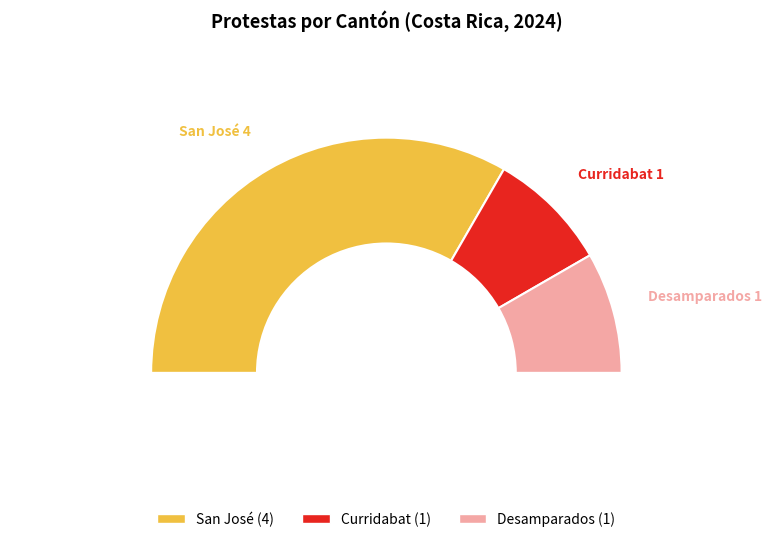

Does San José account for over 50% of the chart?

No